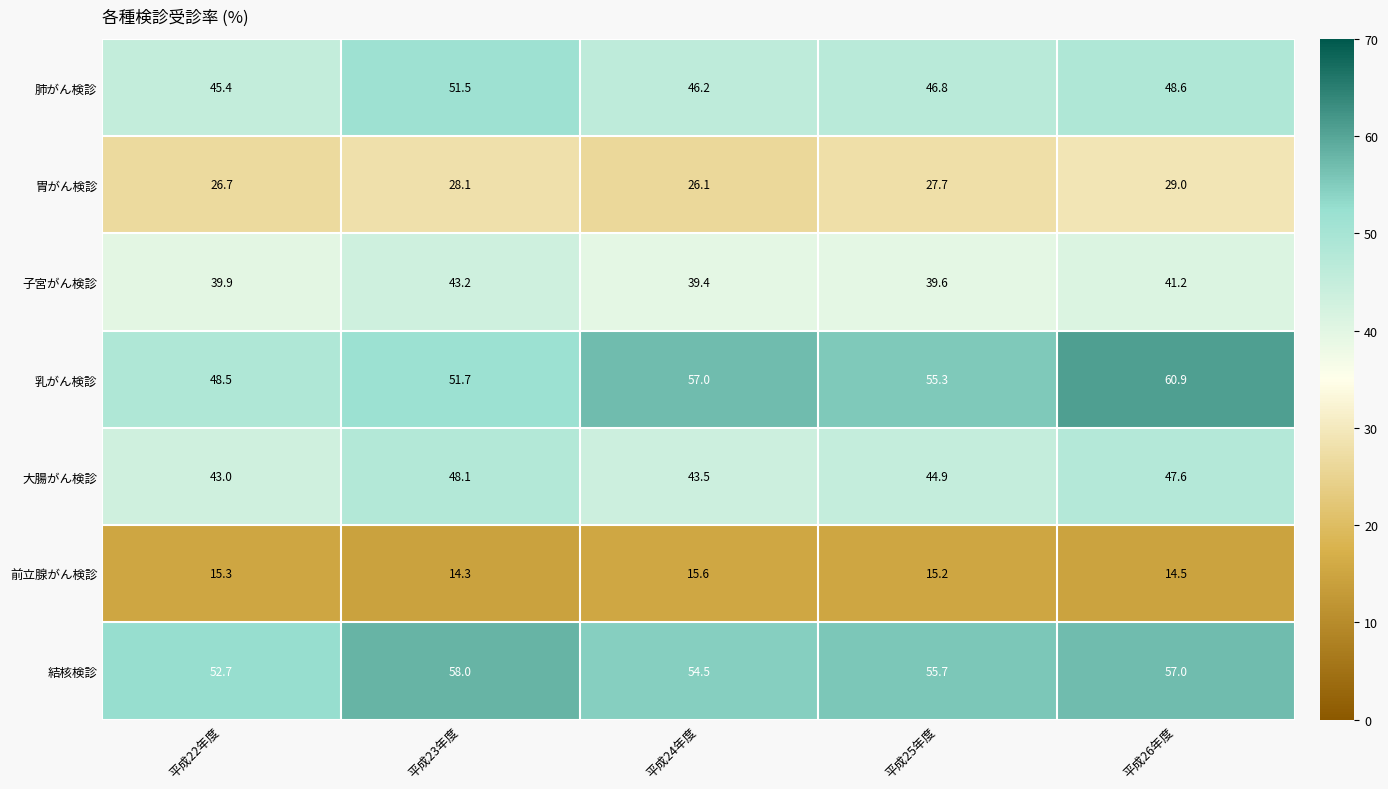

At how many categories does at least one series exceed 39?

5